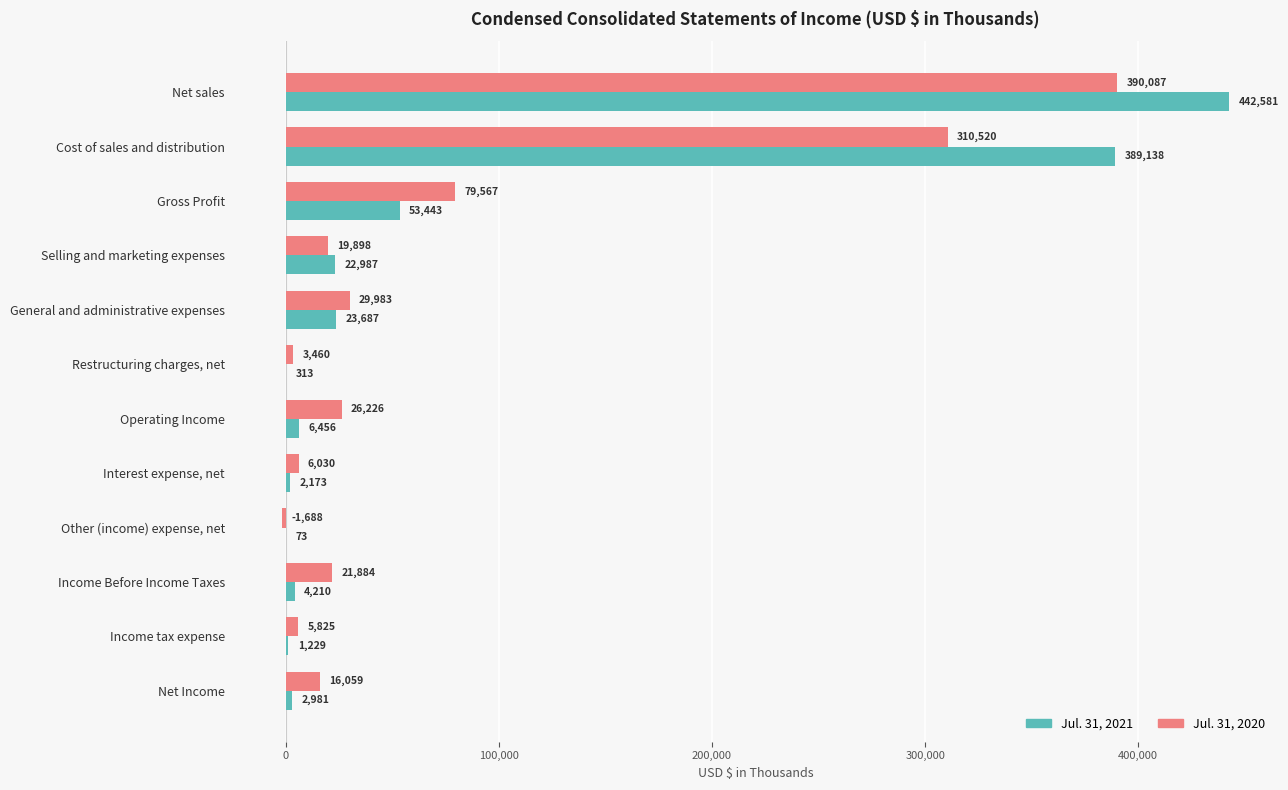

True or false: Jul. 31, 2021 has a value of 22987 at Selling and marketing expenses.

True